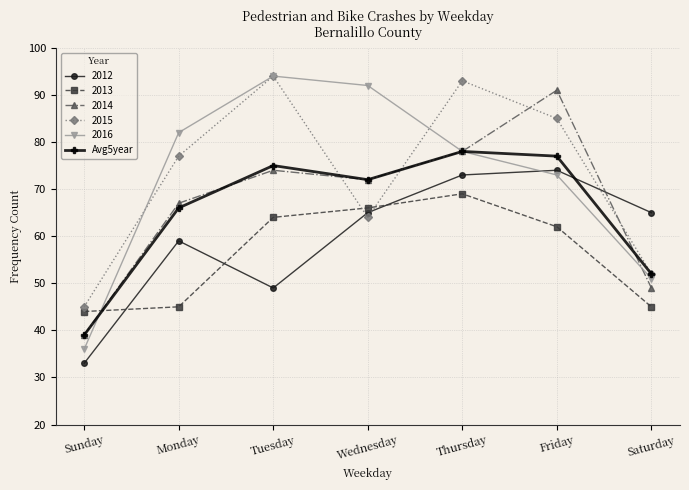

The 2012 series shows 33 at Sunday. True or false?

True